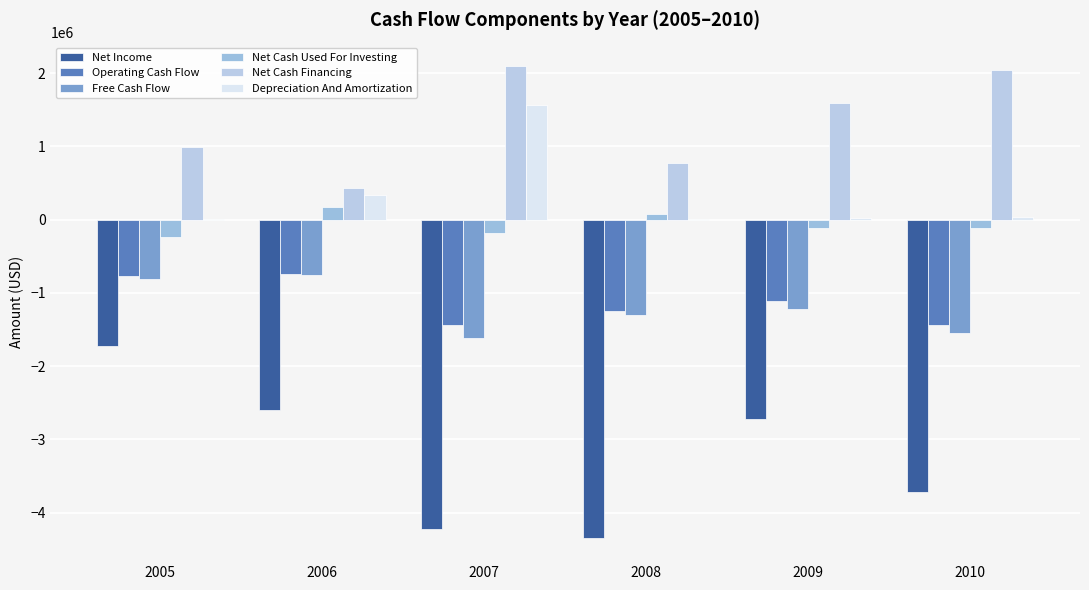

True or false: Depreciation And Amortization has a value of 15757 at 2008.

True